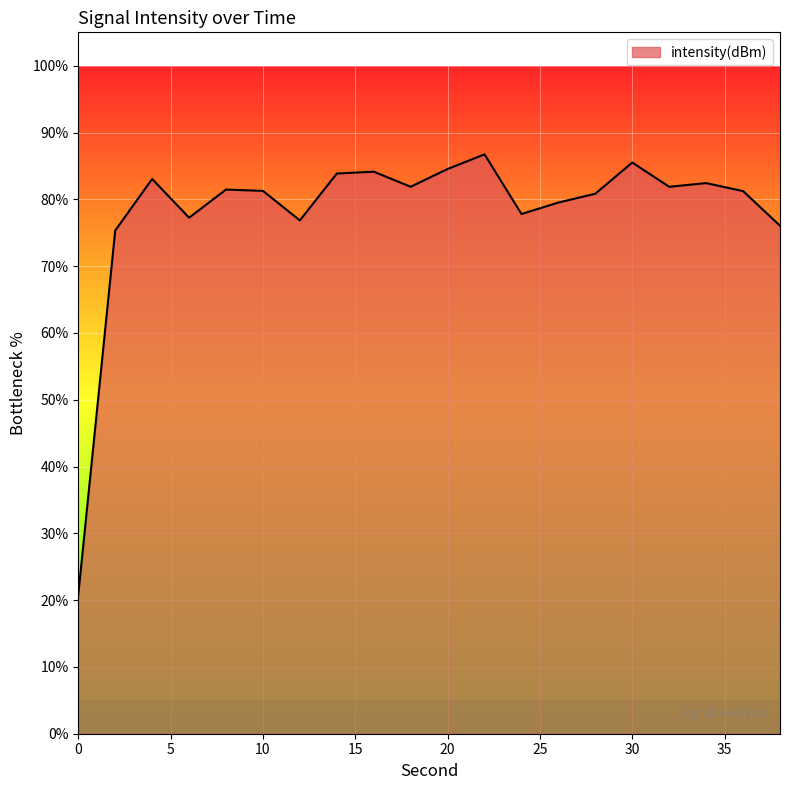

What is the difference between the maximum and minimum values?

65.9